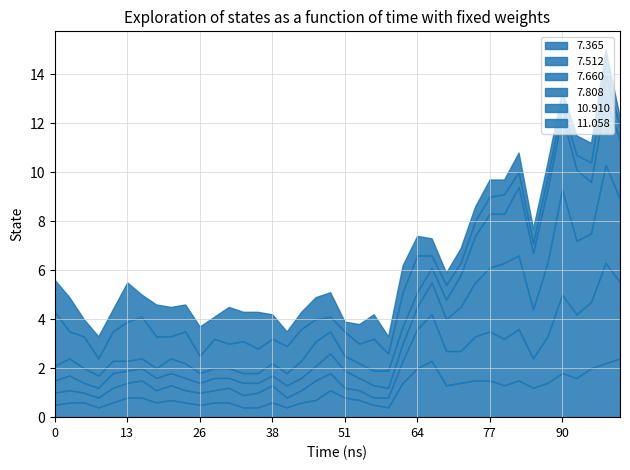

How many interior local peaks does the 7.365 series have?

6